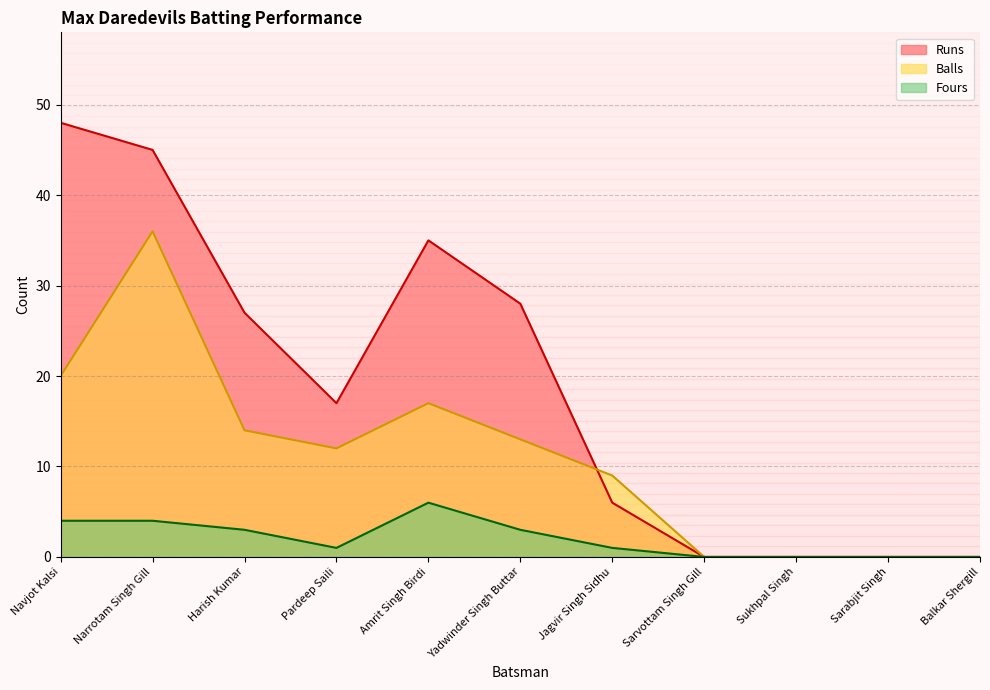

True or false: Fours and Balls cross at least once.

False